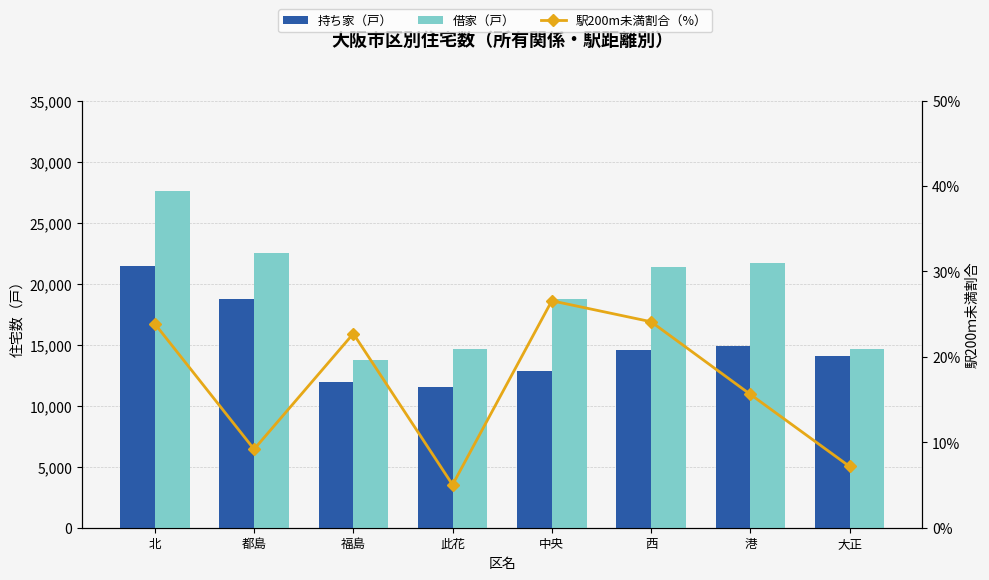

What position from the right is 此花?

5